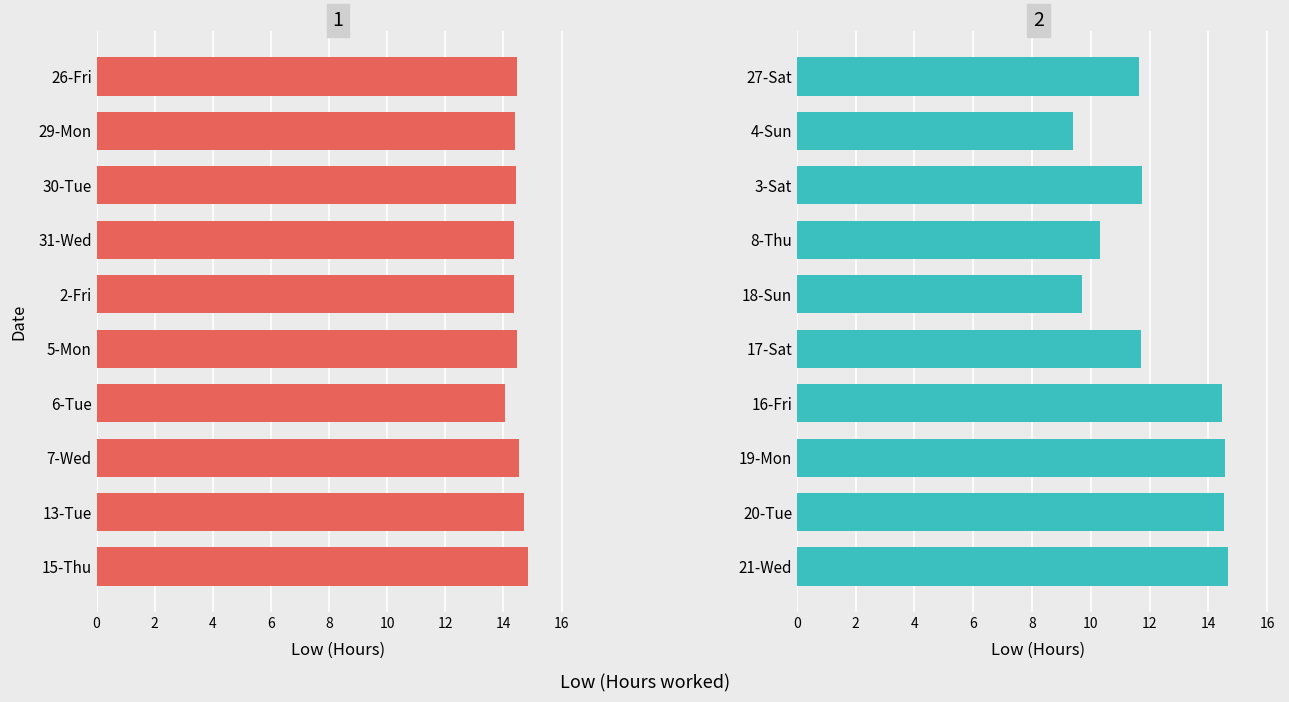

What is the value of the Weekend/Short bar at the 9th from the left?

14.5